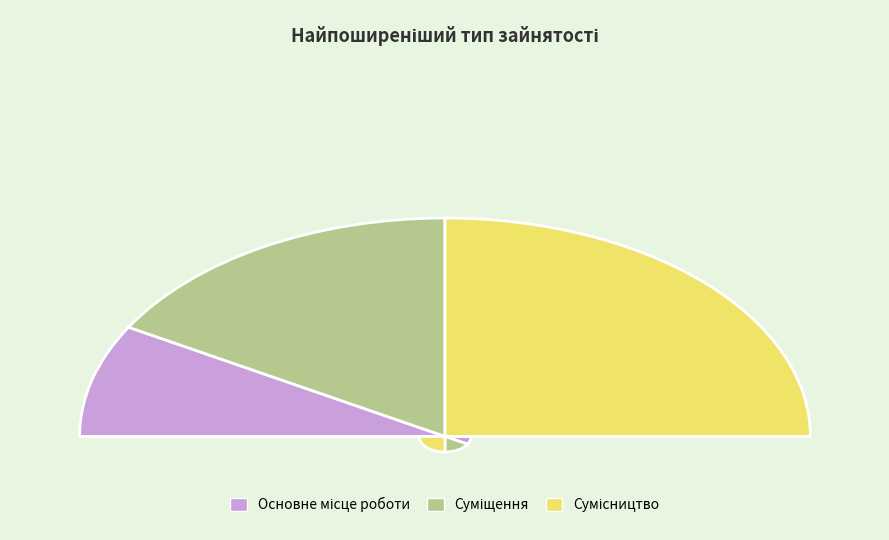

Does Суміщення account for over 50% of the chart?

No